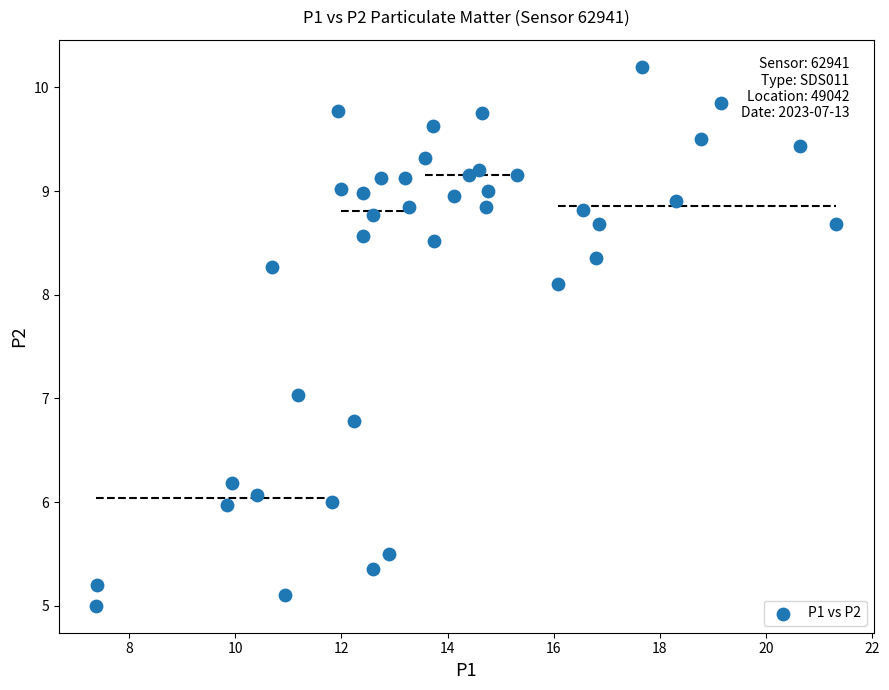

What is the range of Y values (max minus min)?

5.2